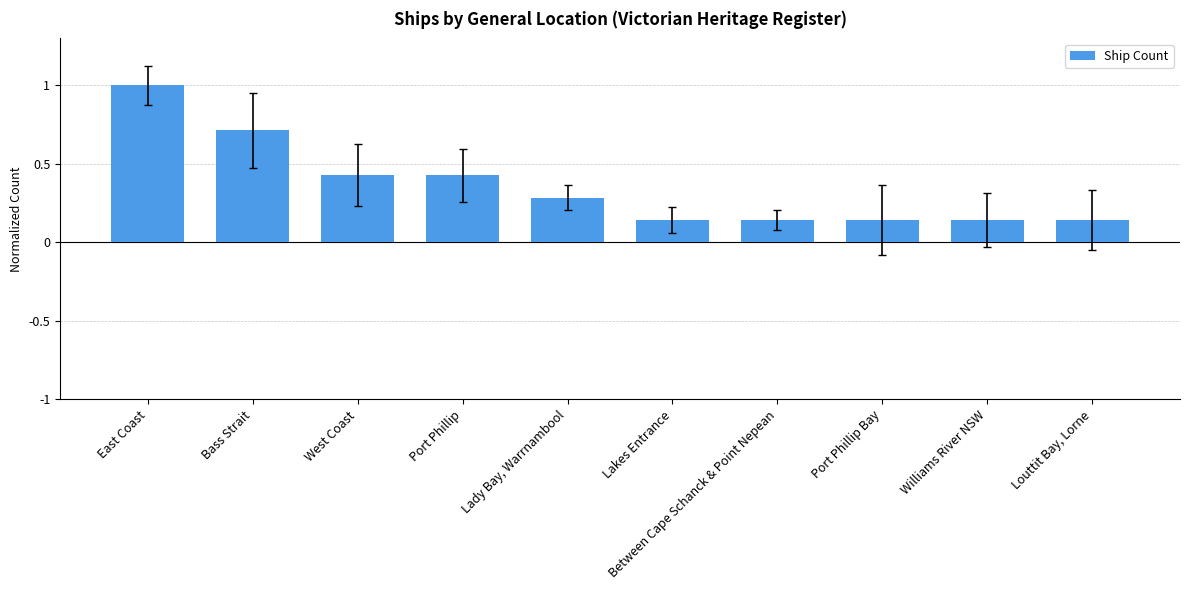

What is the sum of all values?

3.6